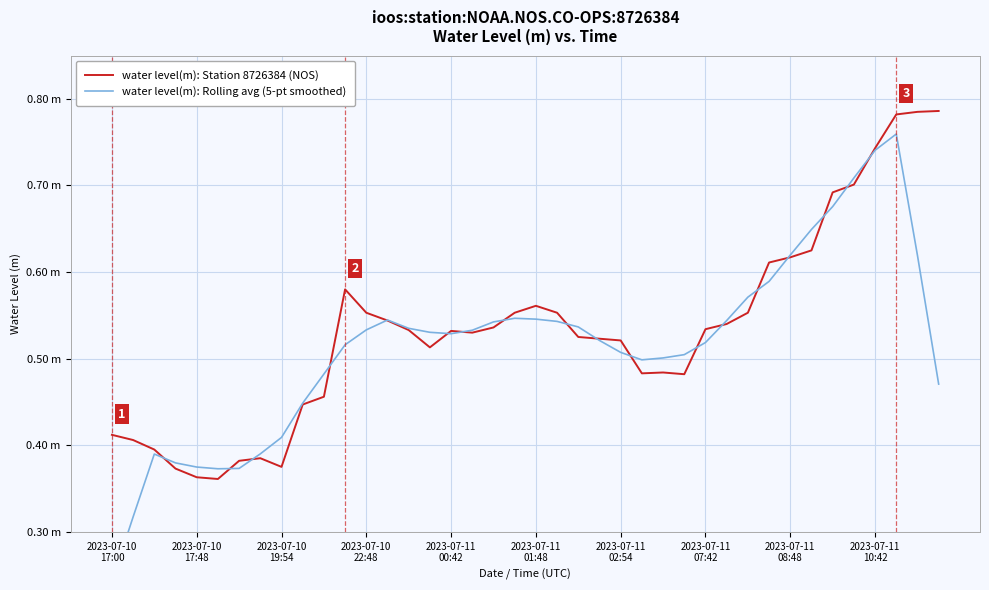

What is the sum of all water level(m): Station 8726384 (NOS) values?

21.3